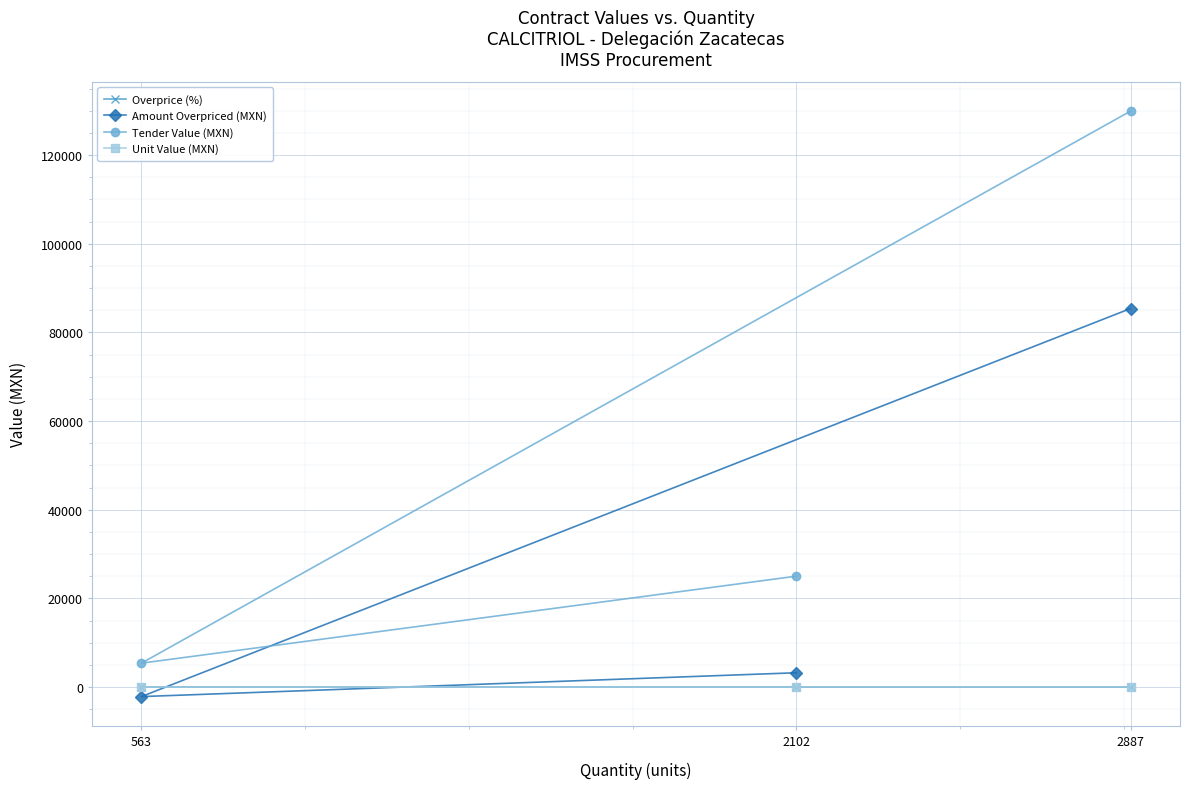

List the labels in order of Amount Overpriced (MXN) value, smallest first.

563, 2102, 2887